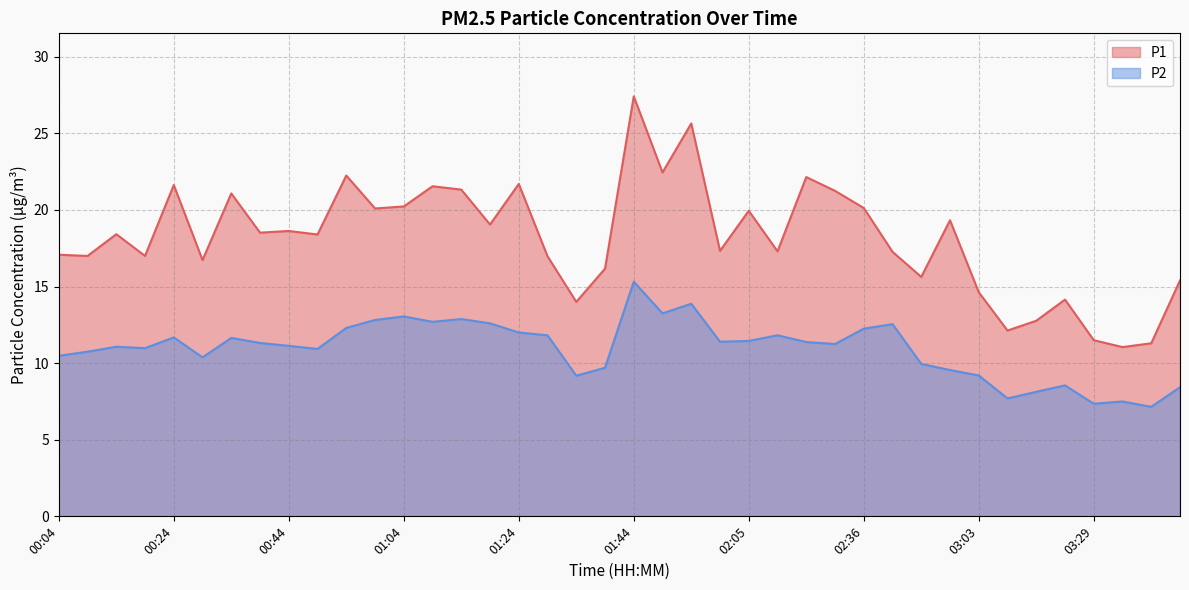

What is the sum of the P1 values at 02:52 and 03:03?

30.3